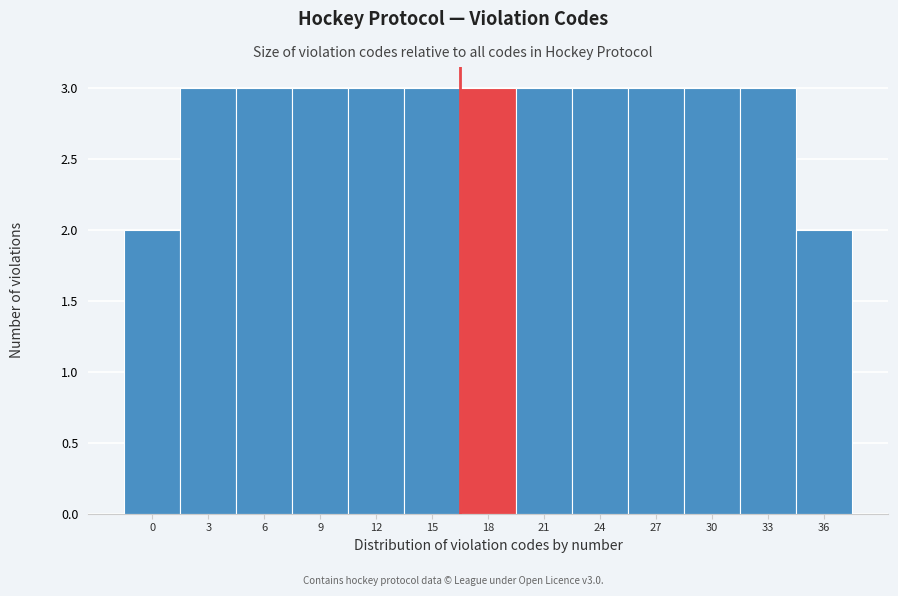

Reading left to right, extract all data points from this chart.

0=2	3=3	6=3	9=3	12=3	15=3	18=3	21=3	24=3	27=3	30=3	33=3	36=2